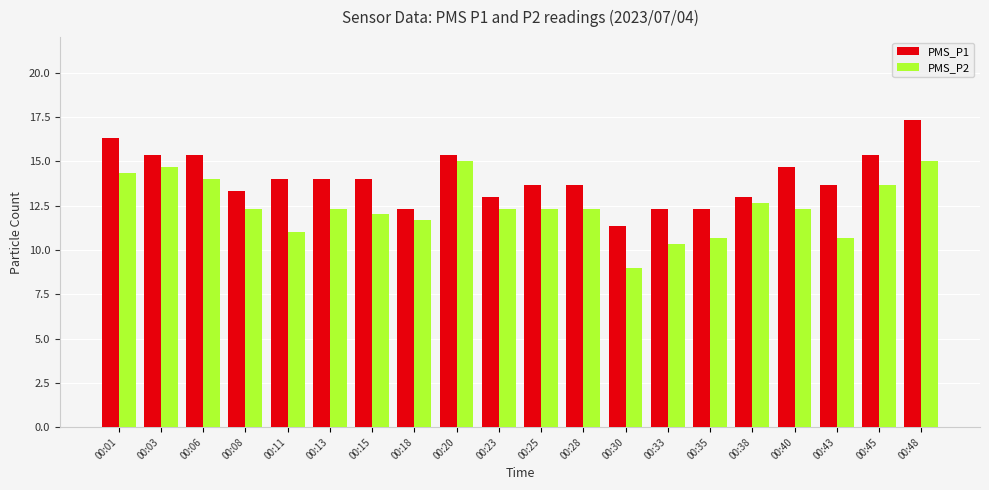

Which series has the largest total across all categories?

PMS_P1